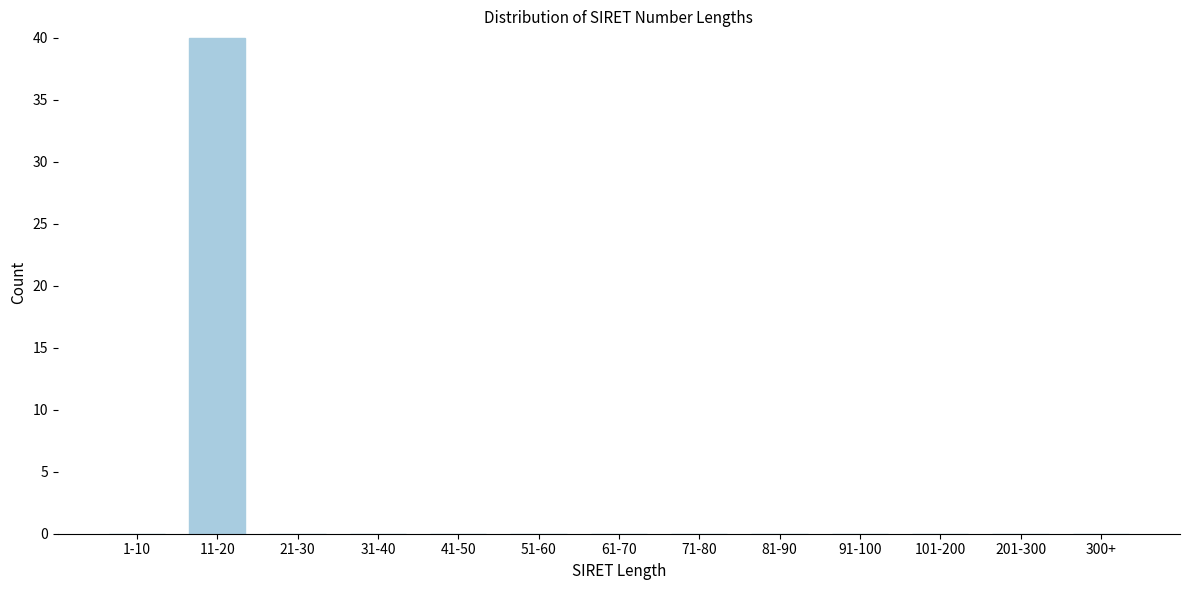

Reading right to left, transcribe all the data shown in this chart.

300+=0	201-300=0	101-200=0	91-100=0	81-90=0	71-80=0	61-70=0	51-60=0	41-50=0	31-40=0	21-30=0	11-20=40	1-10=0